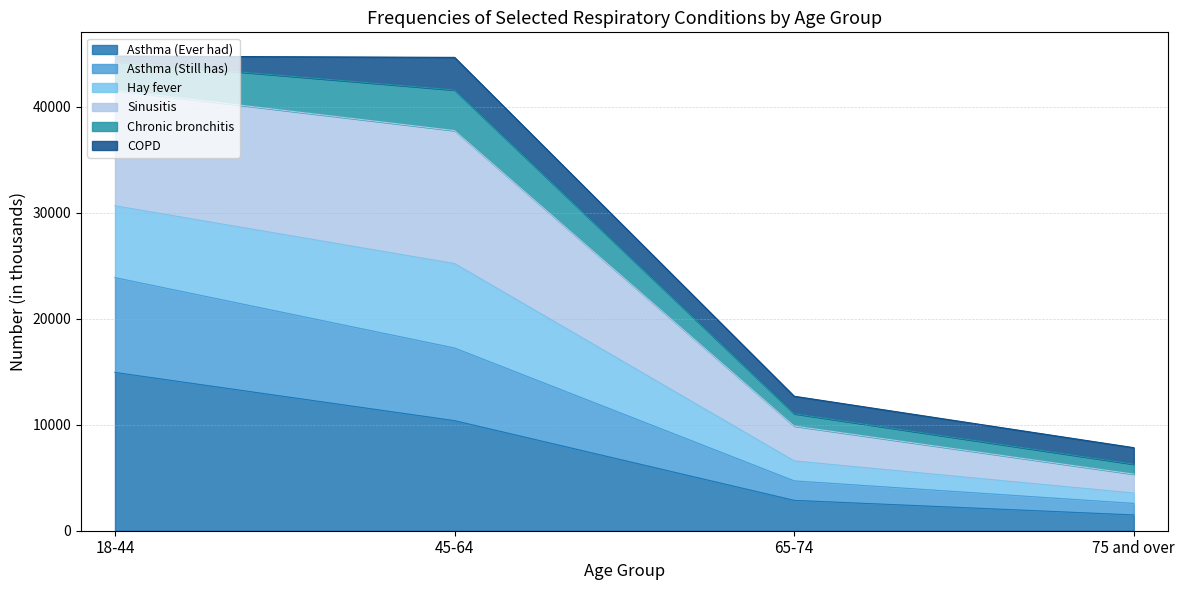

True or false: Asthma (Ever had) and Hay fever cross at least once.

False